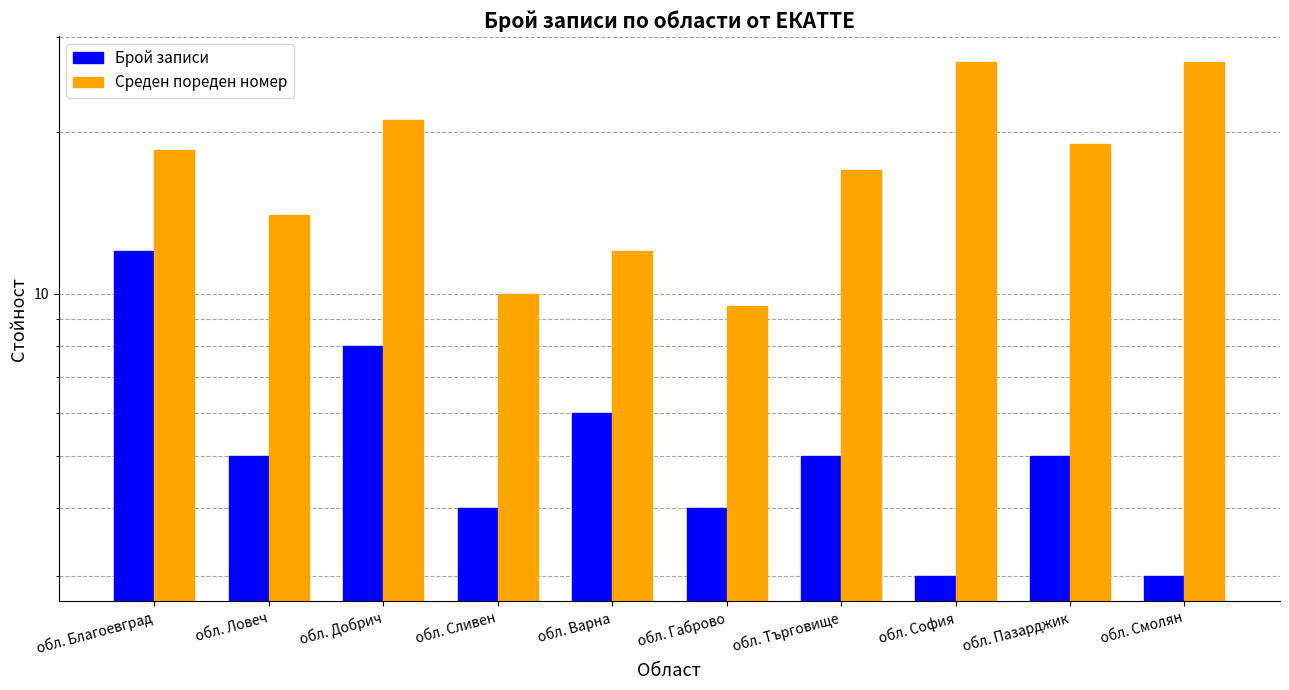

The Брой записи series shows 12.0 at обл. Благоевград. True or false?

True